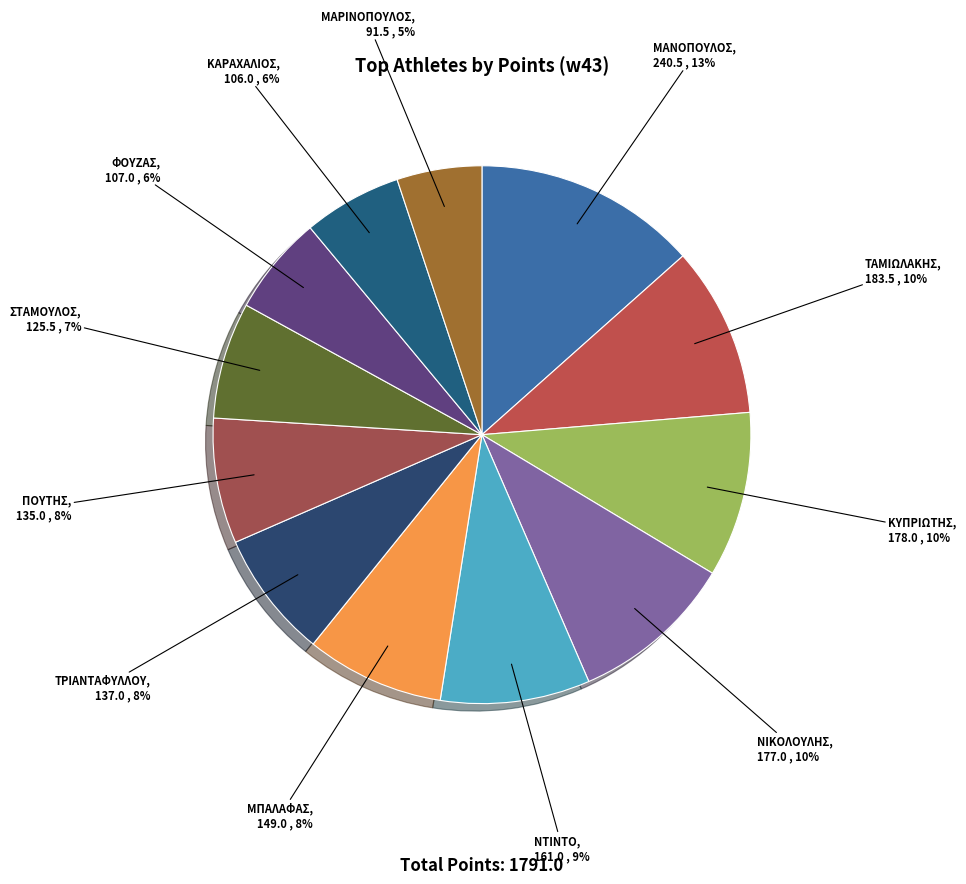

What is the smallest slice in the pie chart?

ΜΑΡΙΝΟΠΟΥΛΟΣ ΣΠΥΡΟΣ